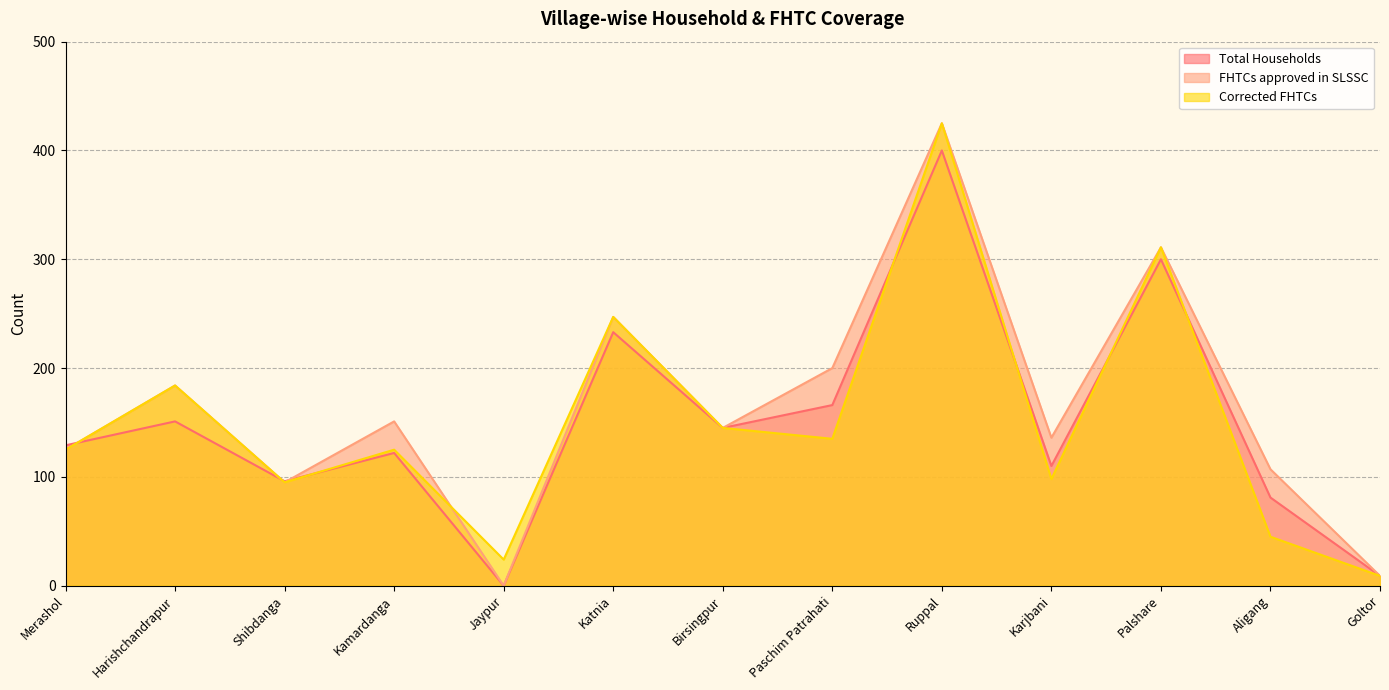

Which series has the largest total across all categories?

FHTCs approved in SLSSC